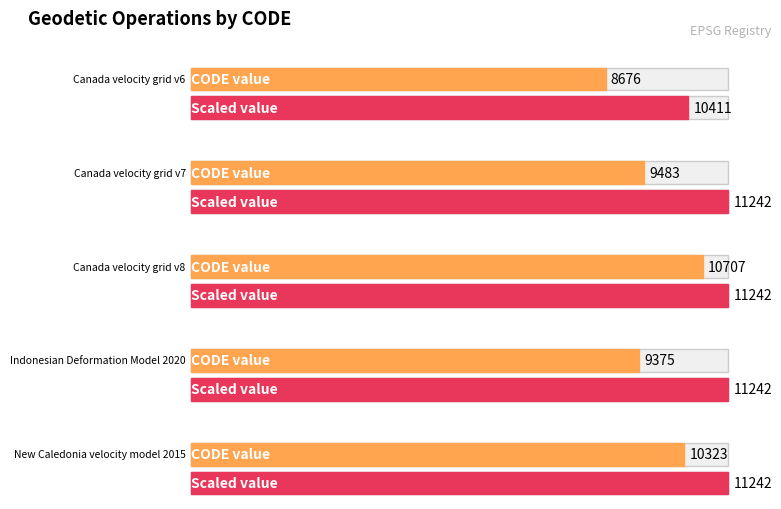

What is the label of the 3rd bar from the right?

Canada velocity grid v8